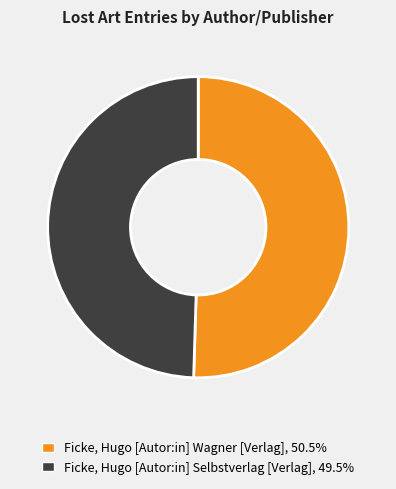

What is the largest slice in the pie chart?

Ficke, Hugo [Autor:in] Wagner [Verlag]